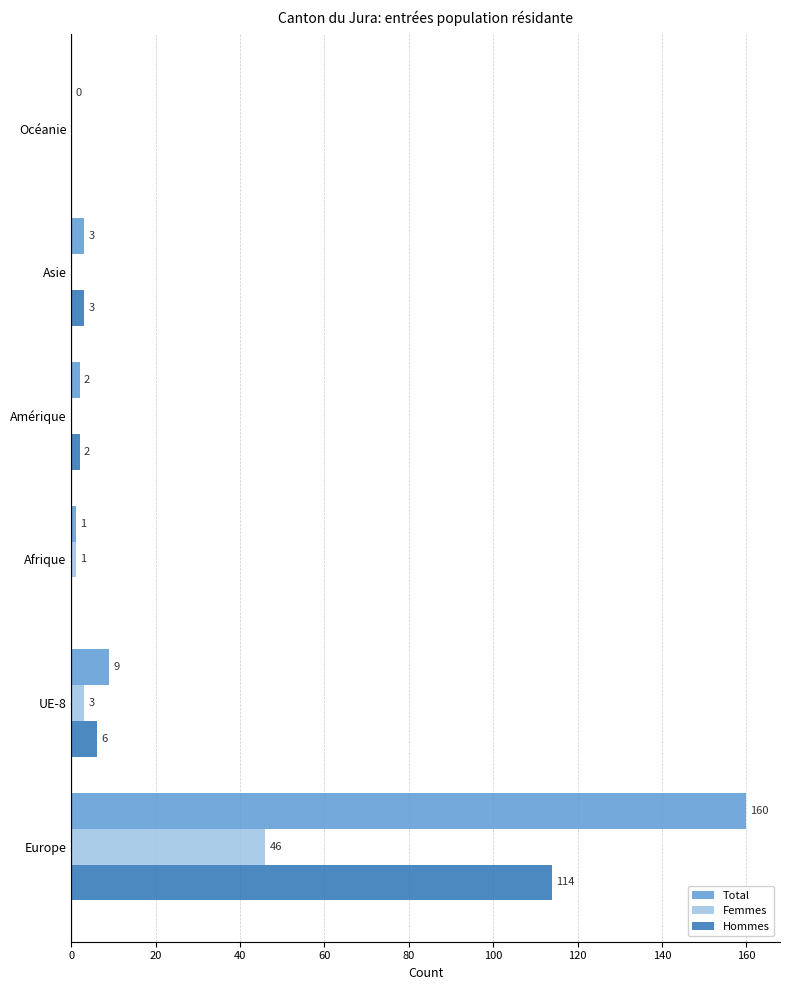

What is the sum of all Femmes values?

50